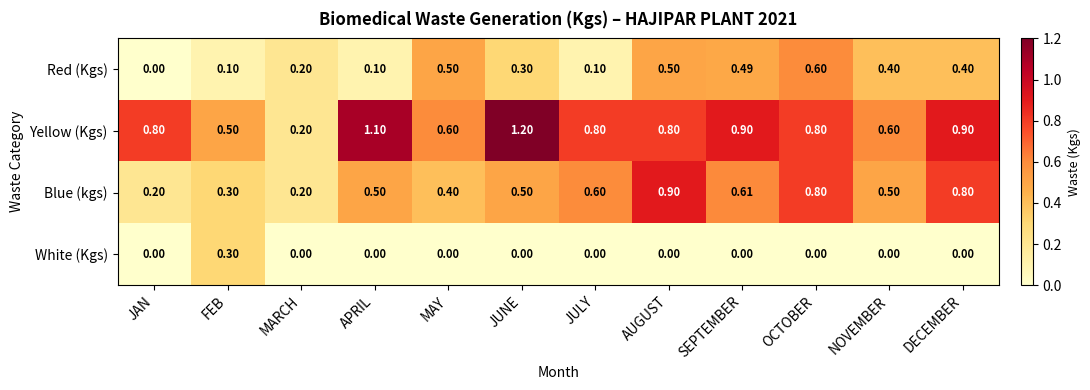

How many data points does each series have?

12